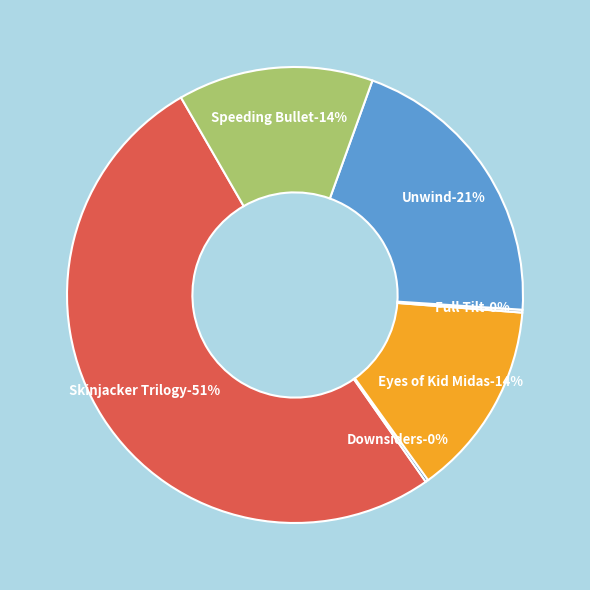

How many segments does this pie chart have?

6